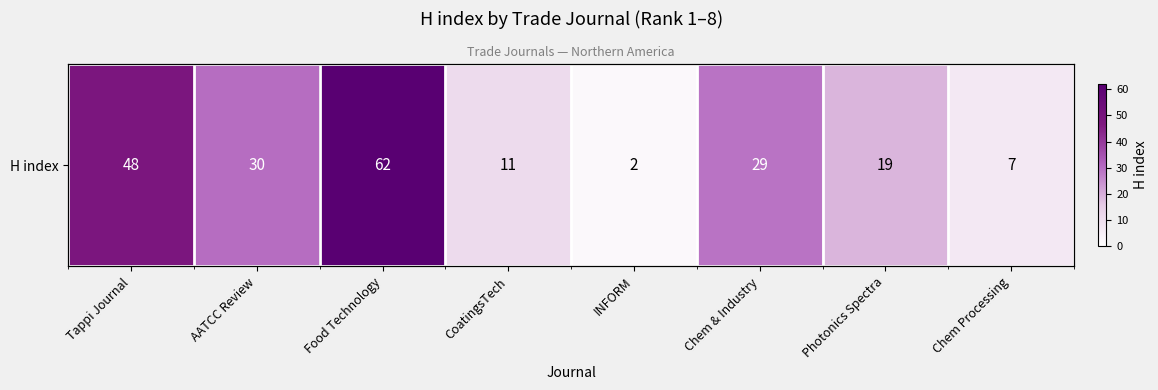

List the labels in order of value, largest first.

Food Technology, Tappi Journal, AATCC Review, Chem & Industry, Photonics Spectra, CoatingsTech, Chem Processing, INFORM